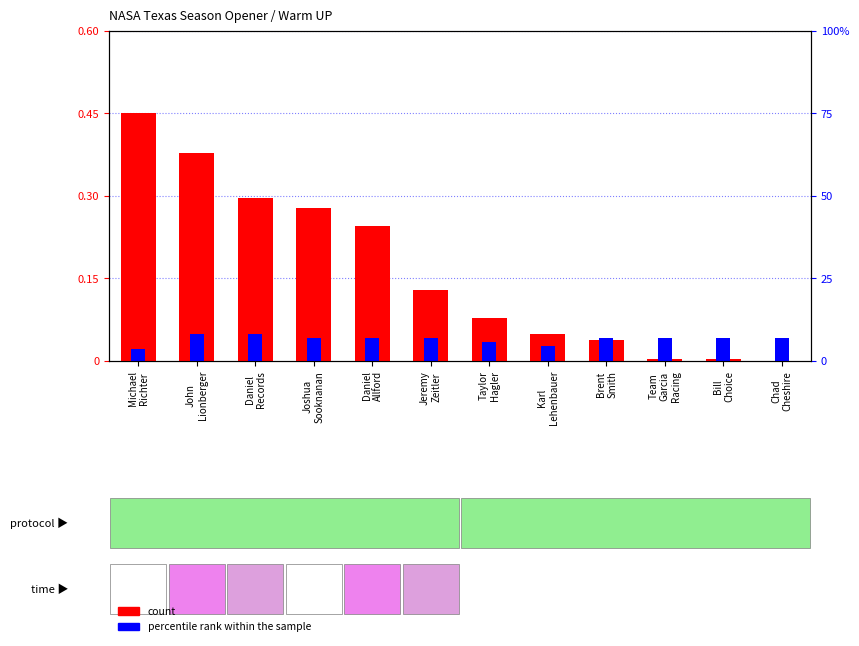

How many bars are there in total?

24